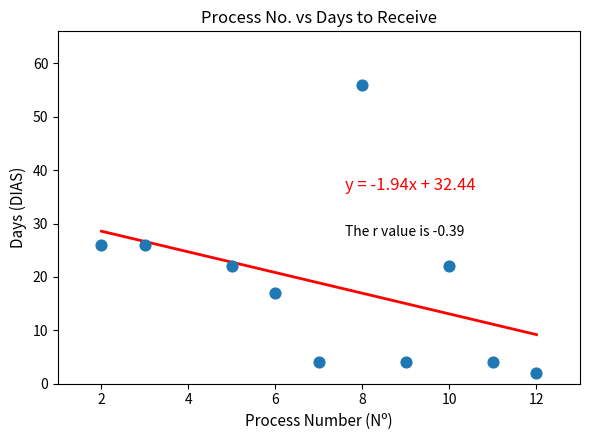

What is the average X value?

7